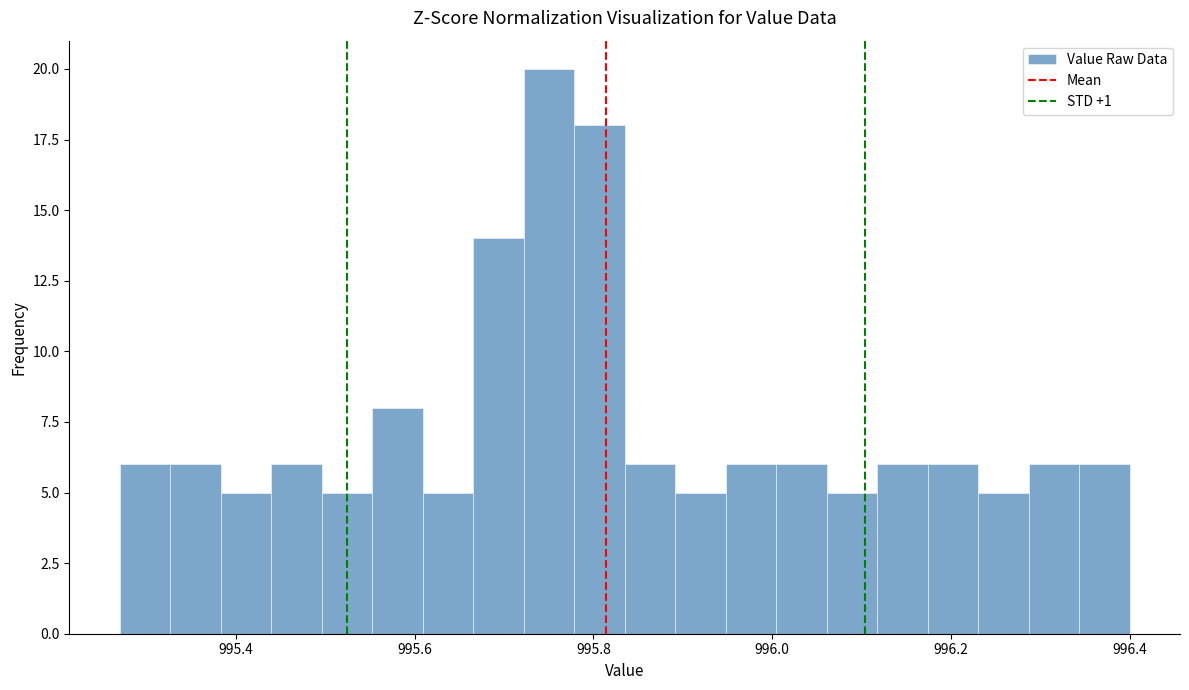

Around what value on the x-axis is the tallest bar? Give the approximate position of its centre, as read against the axis.

995.76